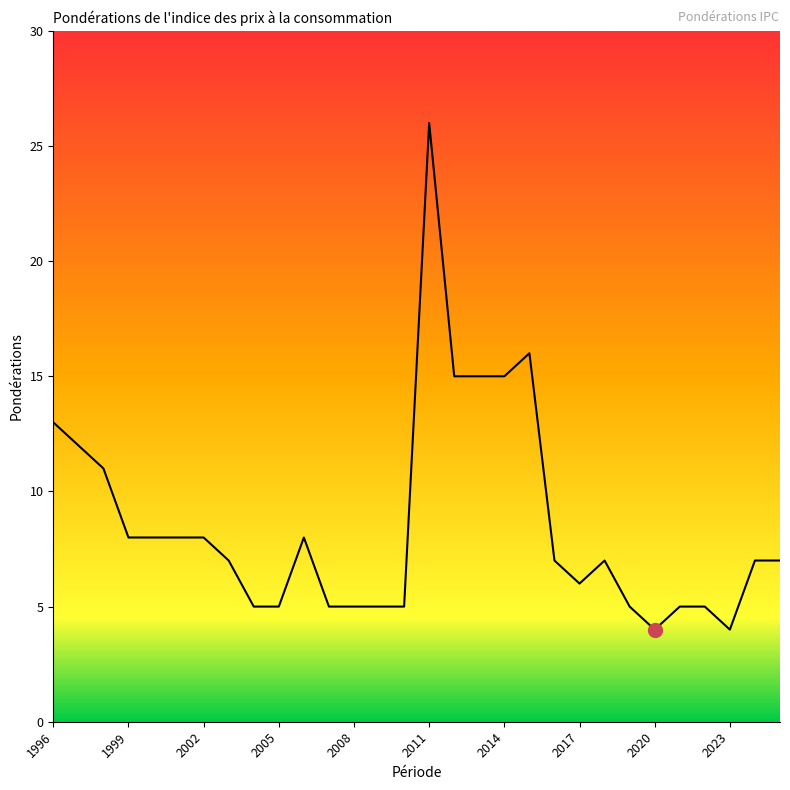

What is the difference between the maximum and minimum values?

22